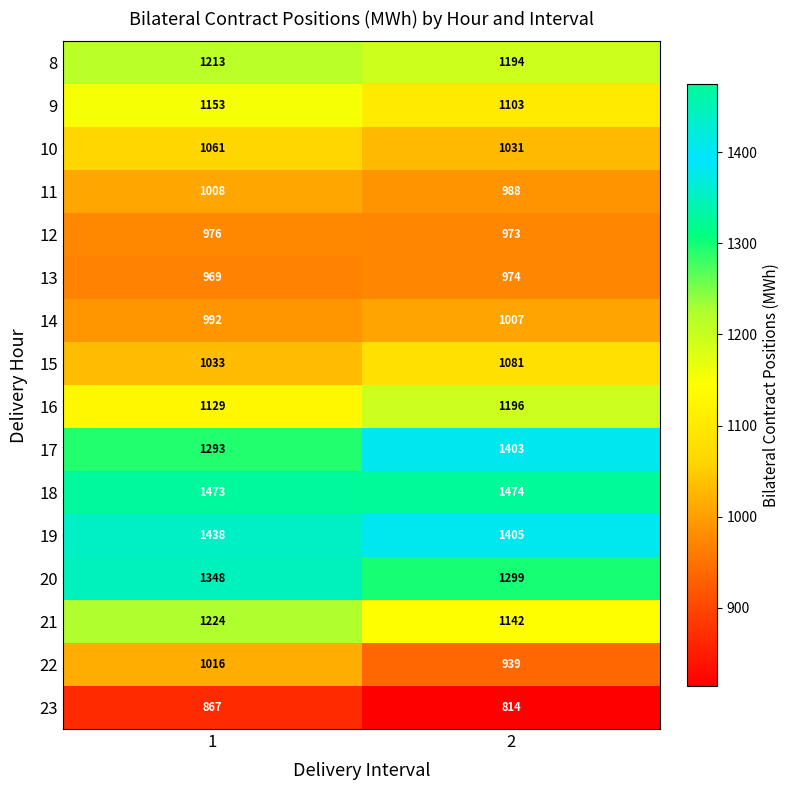

What is the total value across all series at 1?

18193